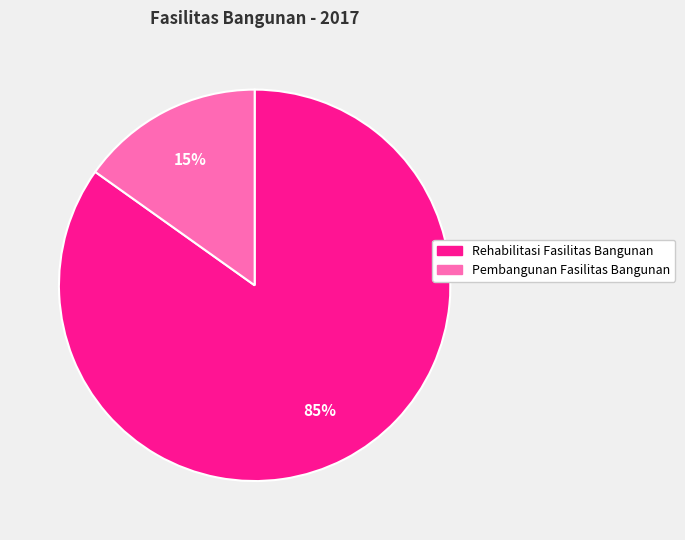

To the nearest percent, what is the difference between the largest and smallest slice percentages?

70%